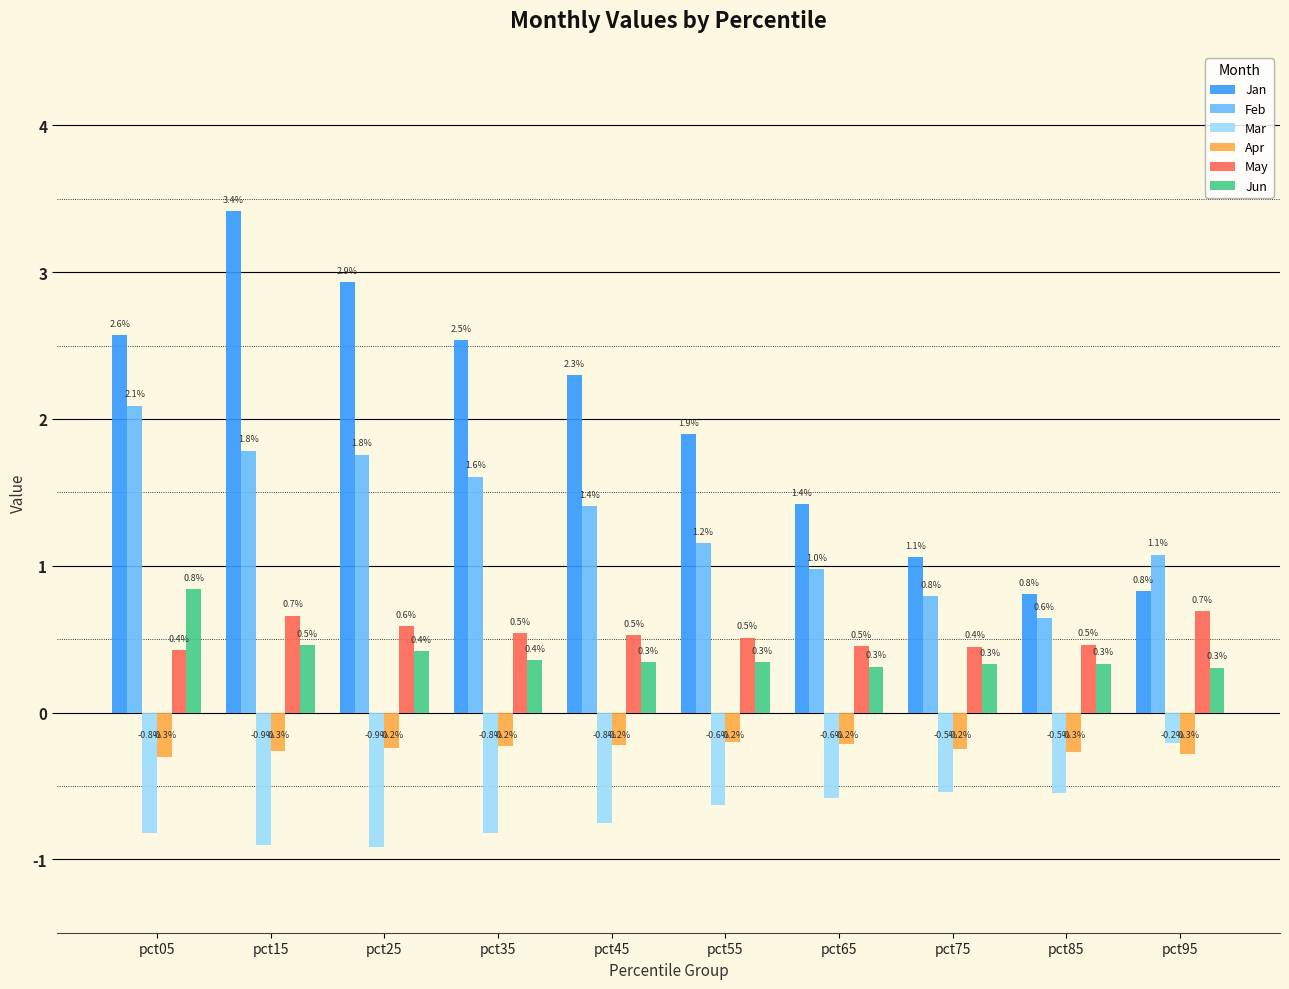

What is the total value across all series at pct85?

1.4